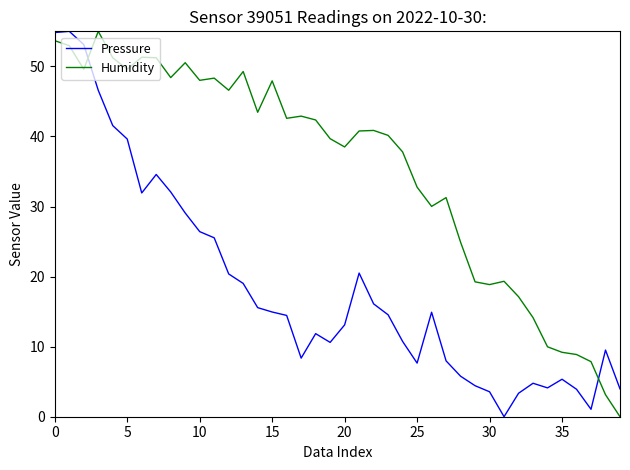

Count the number of categories in the chart.

40